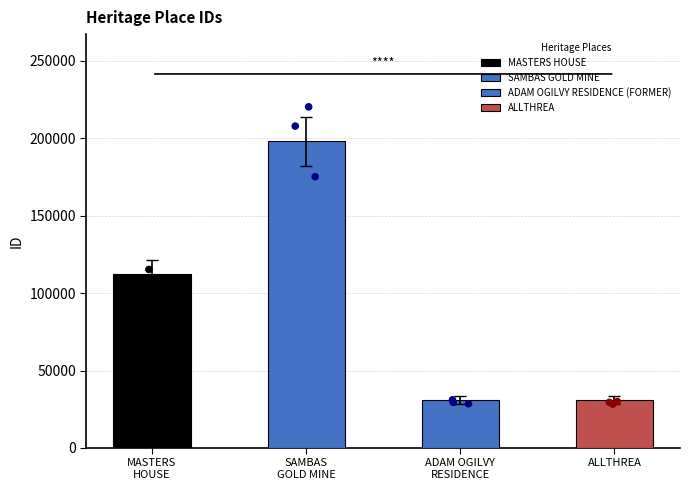

What is the ratio of the value at MASTERS HOUSE to the value at ALLTHREA?

3.6